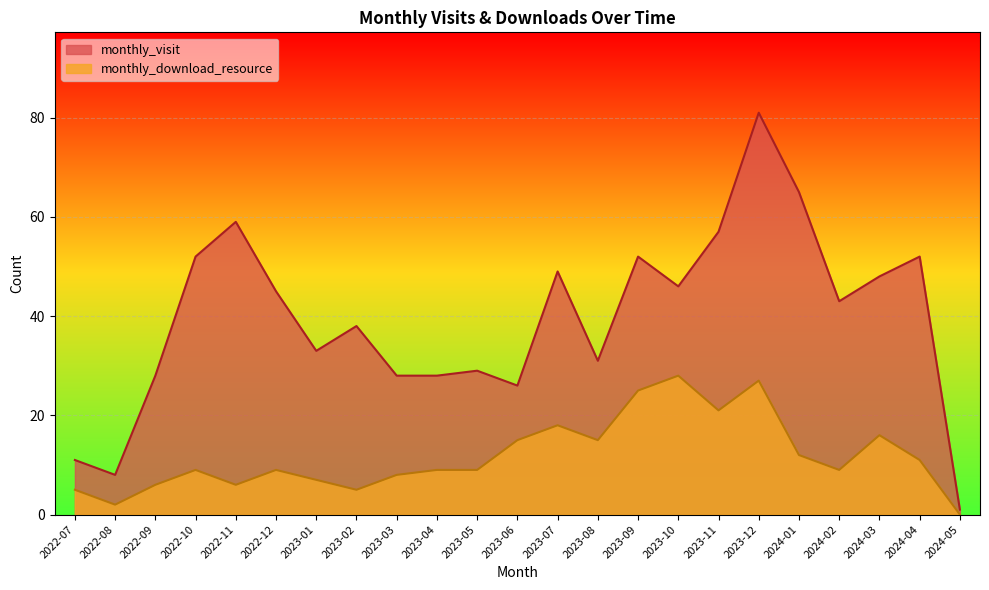

Reading left to right, list all the values displayed in this chart.

monthly_visit: 11	8	28	52	59	45	33	38	28	28	29	26	49	31	52	46	57	81	65	43	48	52	1
monthly_download_resource: 5	2	6	9	6	9	7	5	8	9	9	15	18	15	25	28	21	27	12	9	16	11	0